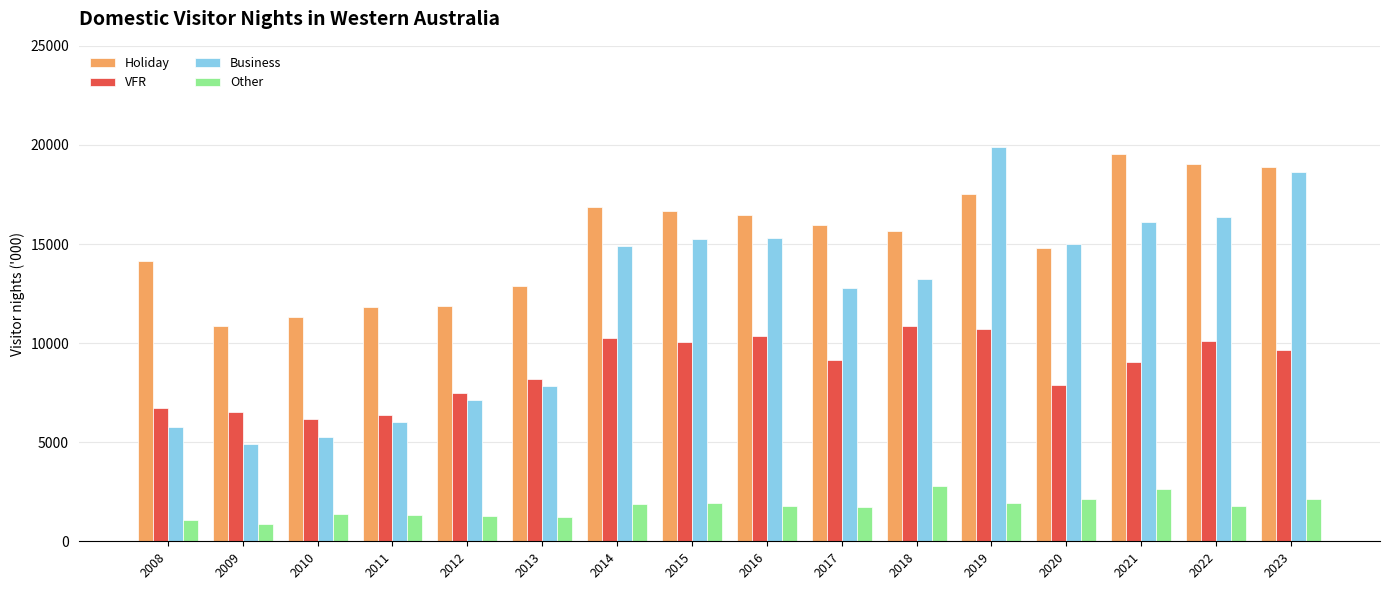

List the series in order of their overall mean, highest first.

Holiday, Business, VFR, Other